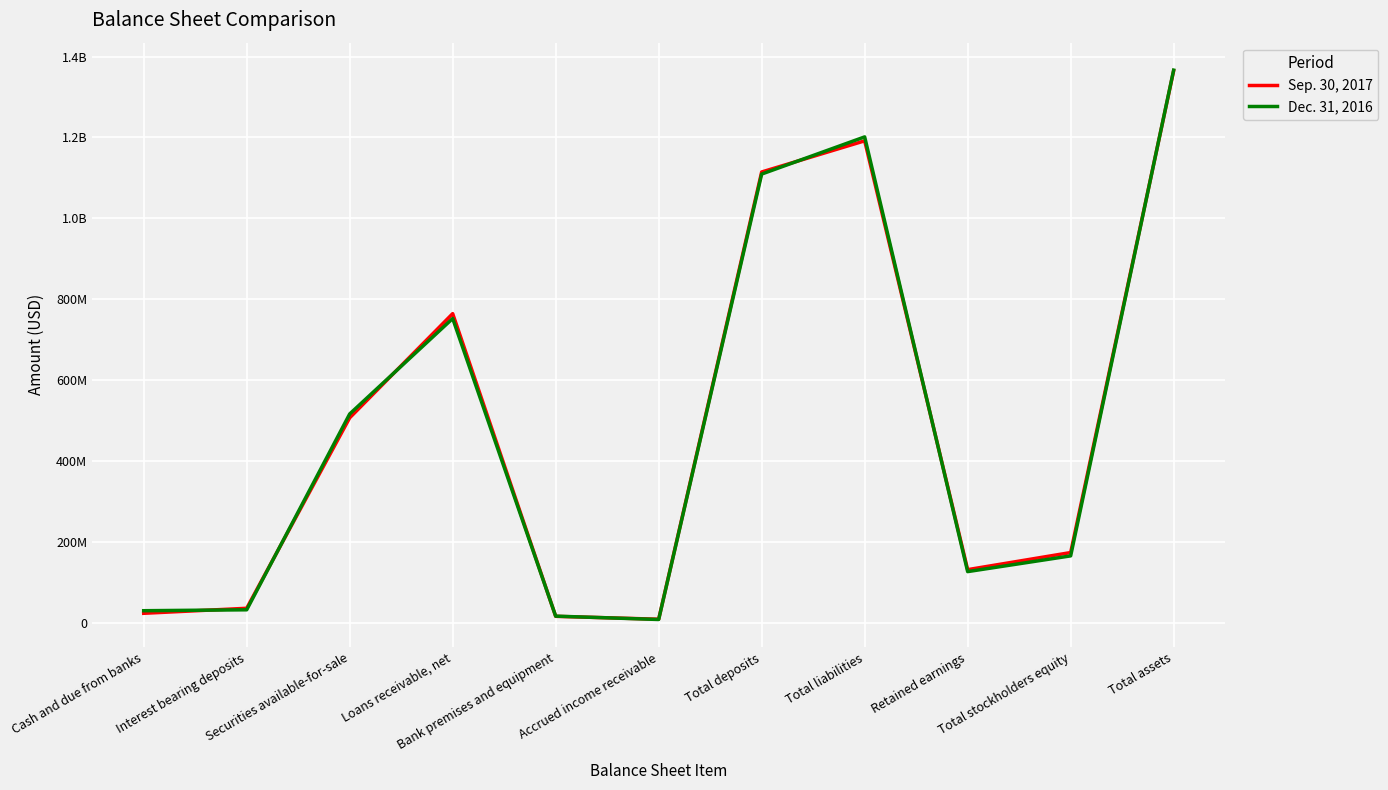

Which series has the largest total across all categories?

Sep. 30, 2017